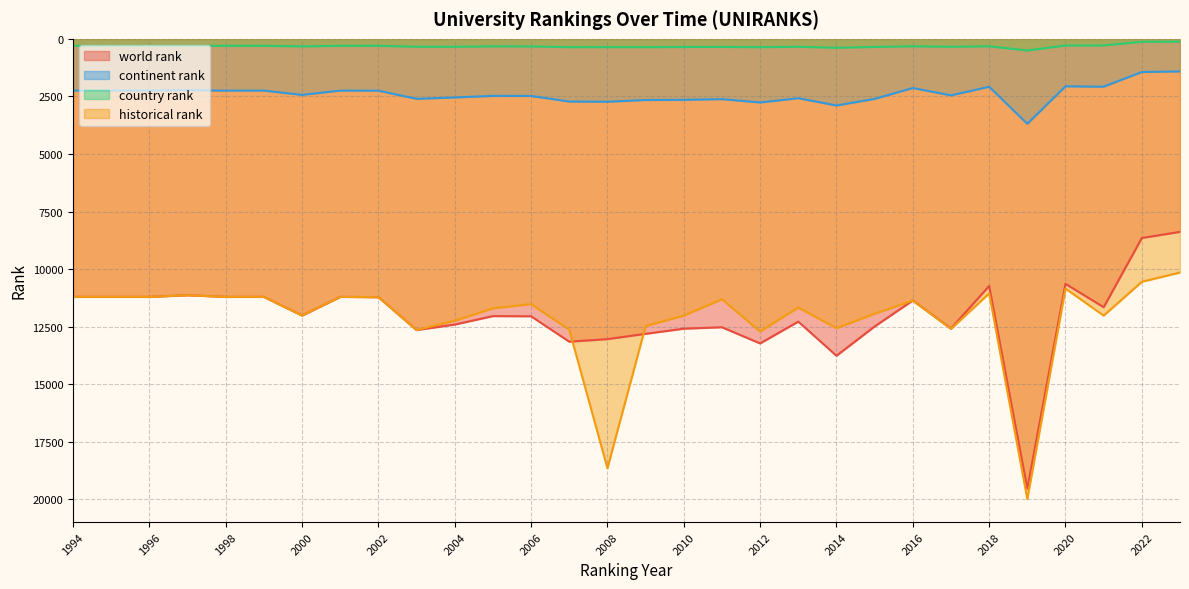

Which series has the widest spread of values?

world rank